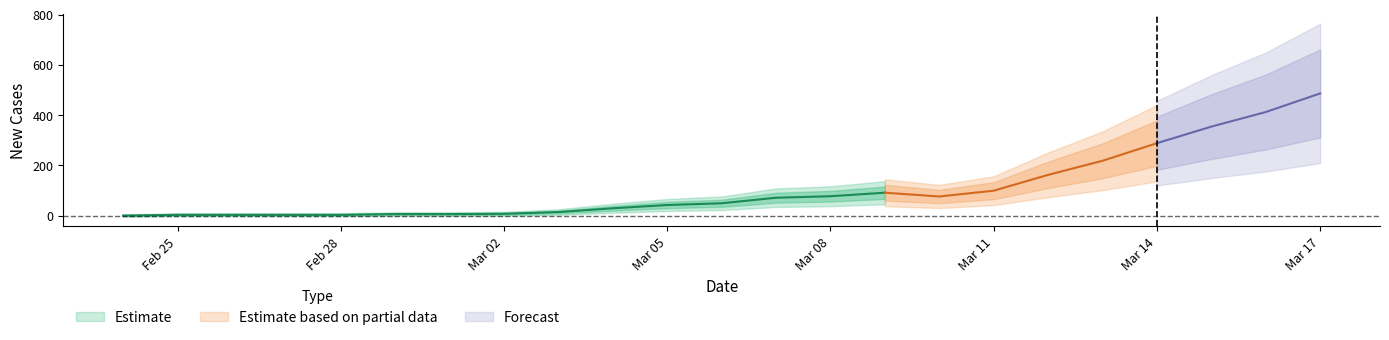

Which has a higher value, 2020-03-03 or 2020-03-06?

2020-03-06